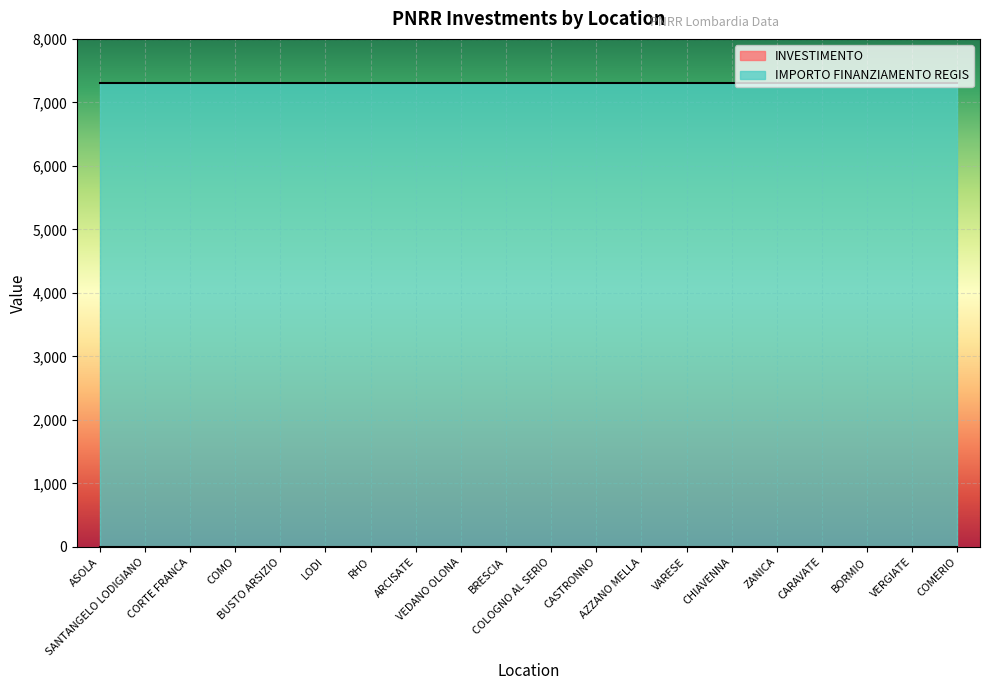

Reading left to right, transcribe all the data shown in this chart.

INVESTIMENTO: 1.4	1.4	1.4	1.4	1.4	1.4	1.4	1.4	1.4	1.4	1.4	1.4	1.4	1.4	1.4	1.4	1.4	1.4	1.4	1.4
IMPORTO FINANZIAMENTO REGIS: 7301.0	7301.0	7301.0	7301.0	7301.0	7301.0	7301.0	7301.0	7301.0	7301.0	7301.0	7301.0	7301.0	7301.0	7301.0	7301.0	7301.0	7301.0	7301.0	7301.0